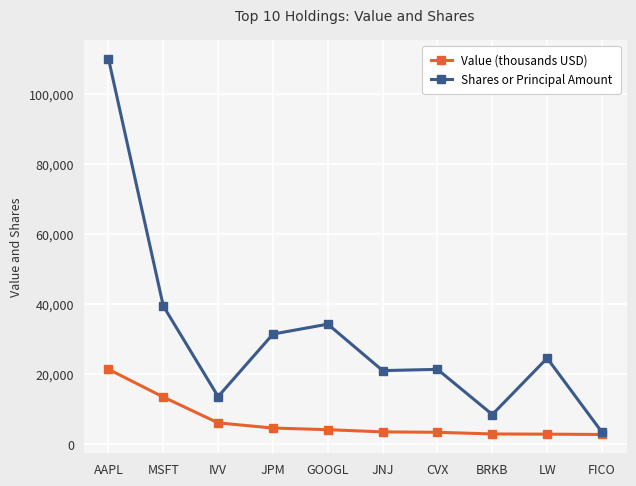

Where is Value (thousands USD) nearest to the value 12036?

MSFT